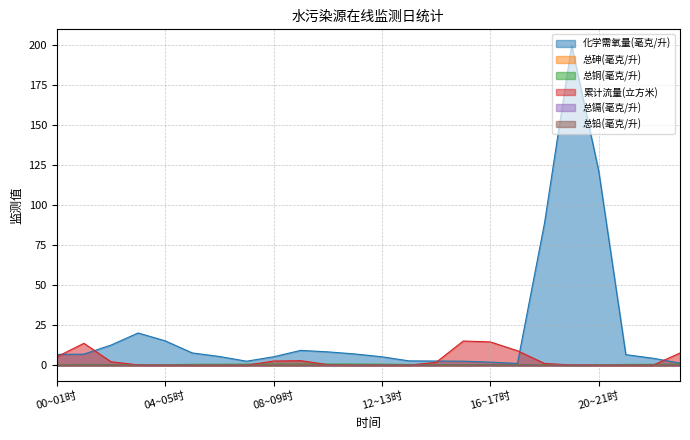

Rank the series by their maximum value, from lowest to highest.

总镉(毫克/升), 总铅(毫克/升), 总砷(毫克/升), 总铜(毫克/升), 累计流量(立方米), 化学需氧量(毫克/升)